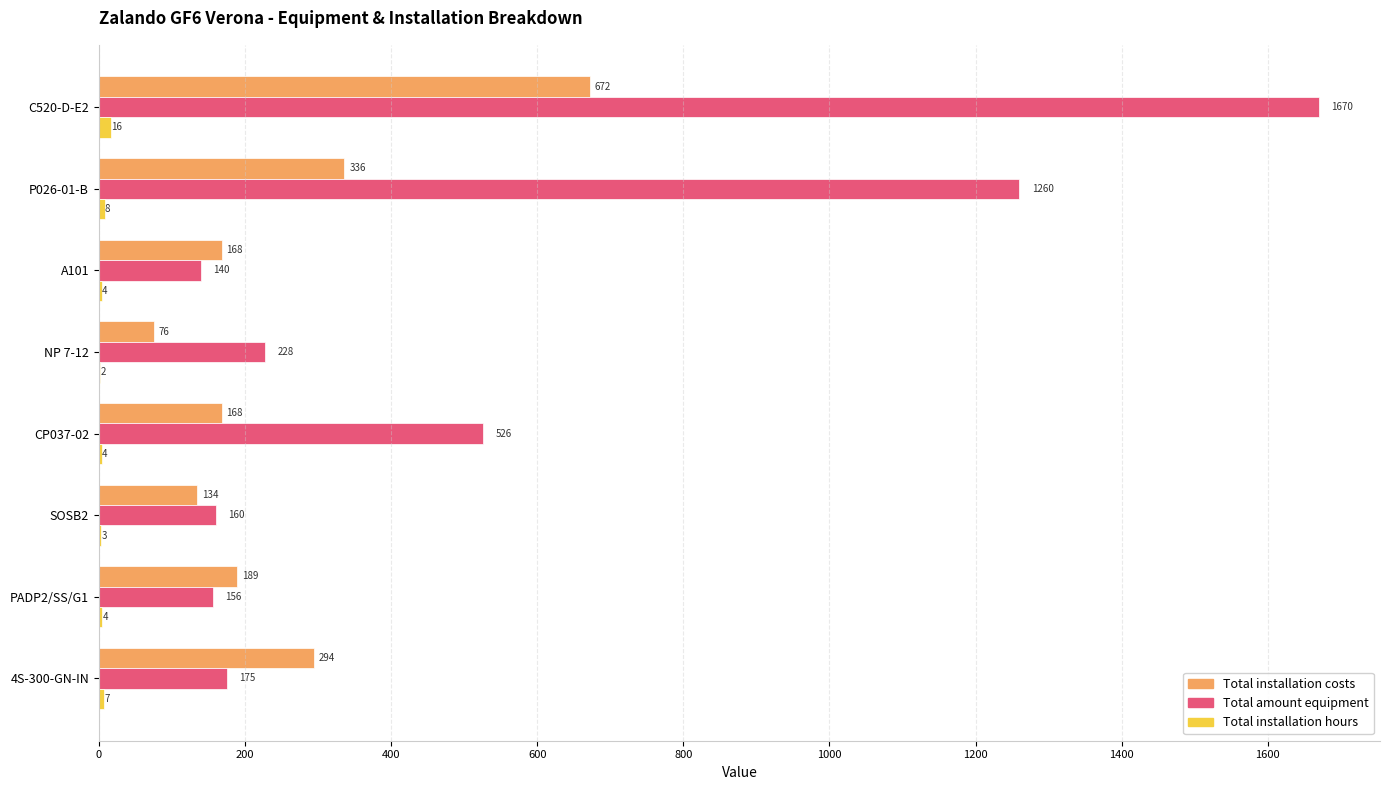

How many distinct data groups are displayed?

3